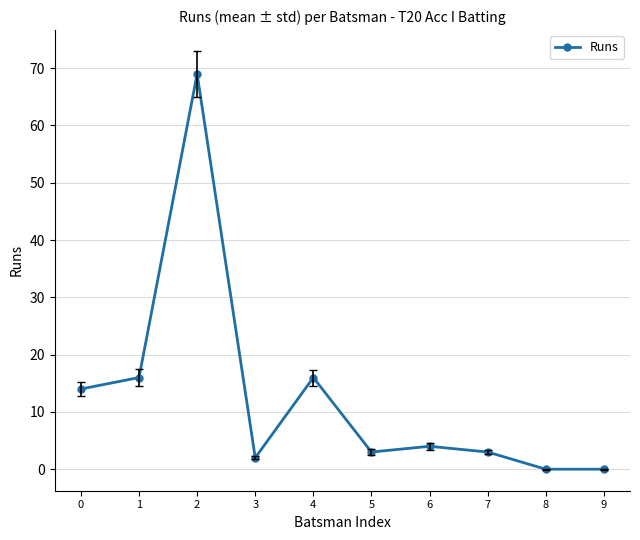

What is the sum of all values?

127